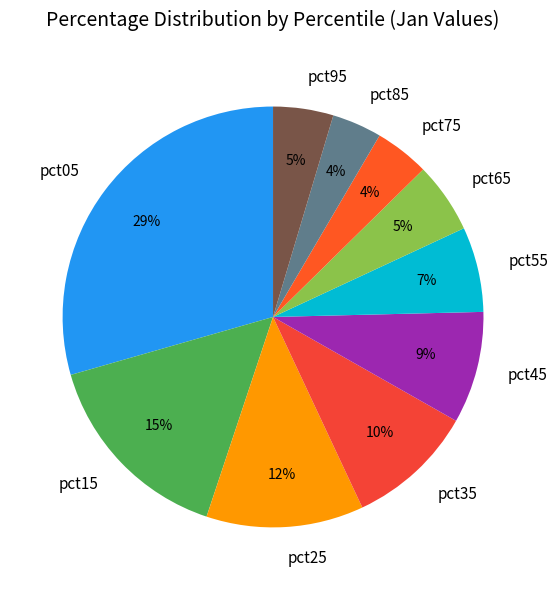

What percentage is the pct95 slice, to the nearest percent?

5%